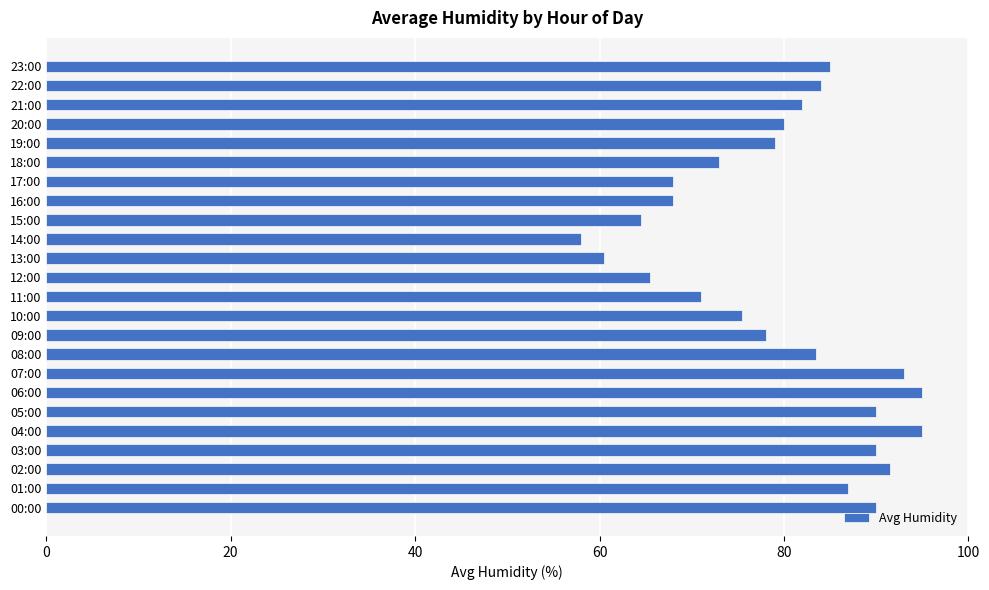

What is the difference between the values at 09:00 and 13:00?

17.5